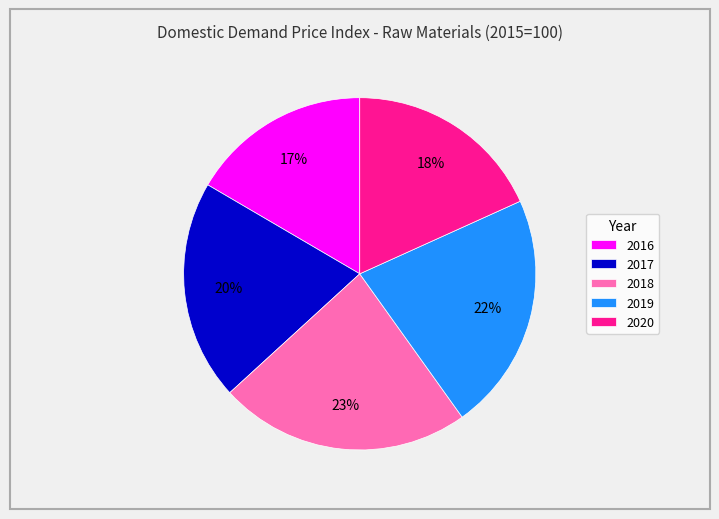

To the nearest percent, what is the average slice percentage?

20%